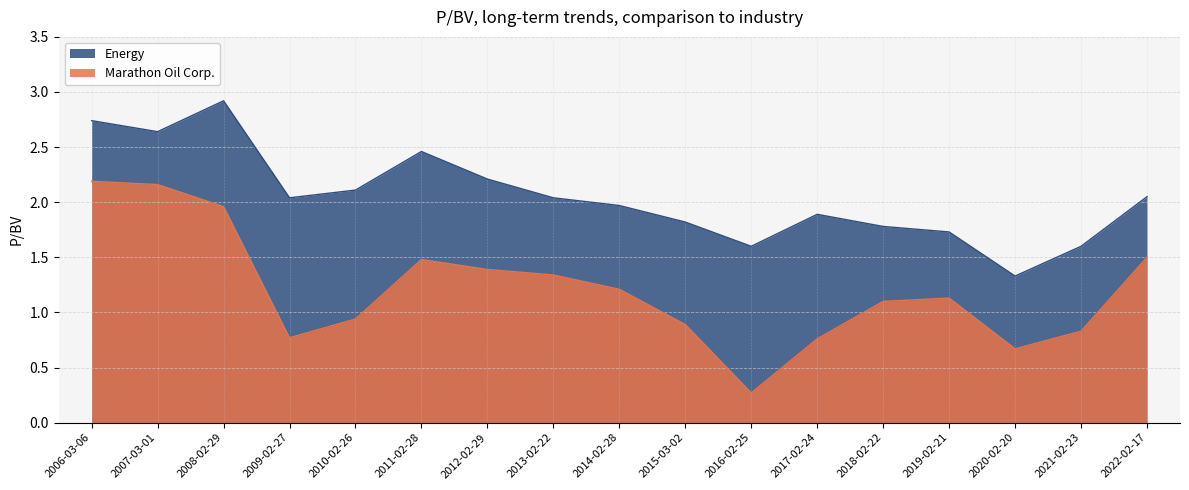

True or false: Energy has a value of 2.8 at 2017-02-24.

False